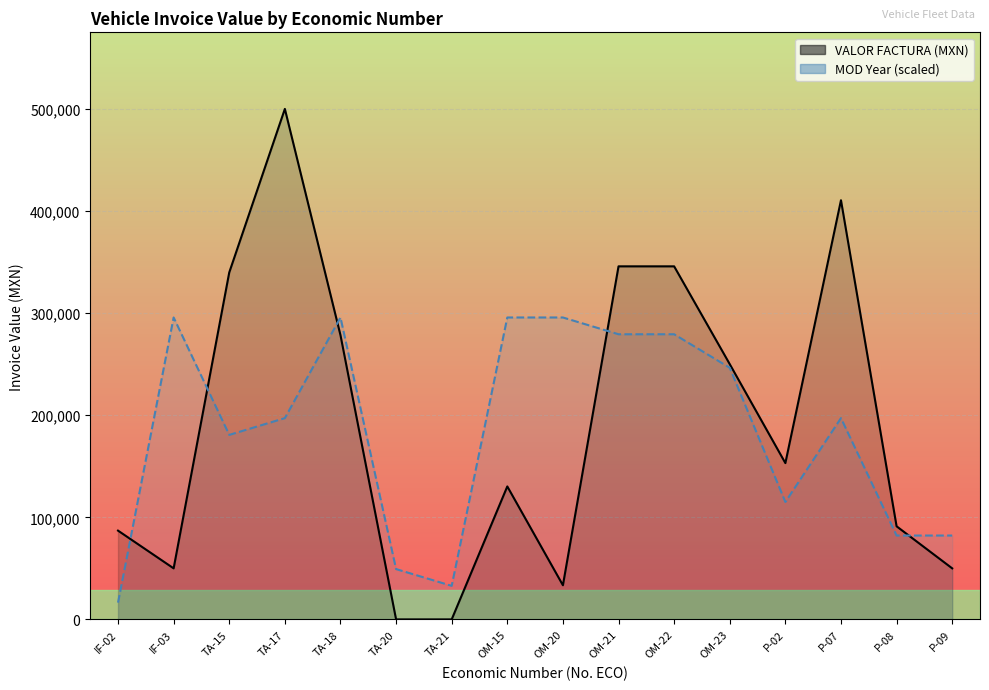

Rank the series by their maximum value, from lowest to highest.

MOD (Year scaled), VALOR FACTURA